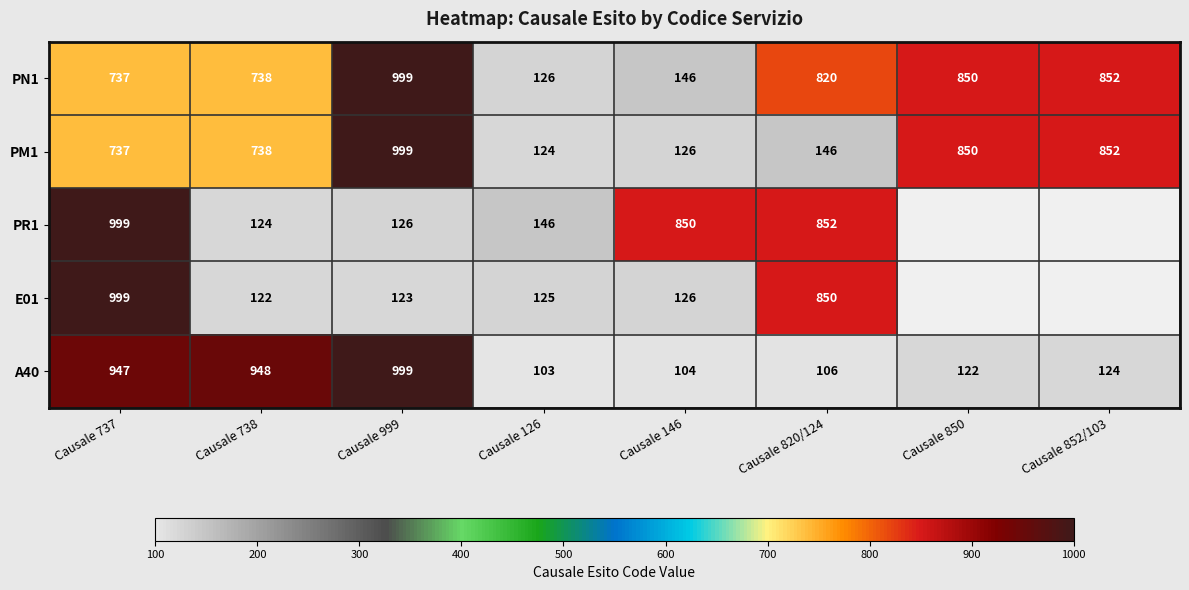

Rank the categories by A40 value from lowest to highest.

Causale 126, Causale 146, Causale 820/124, Causale 850, Causale 852/103, Causale 737, Causale 738, Causale 999